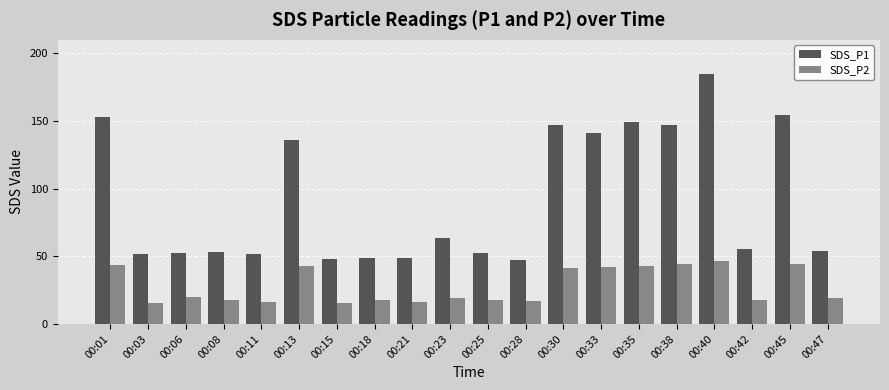

At which label is SDS_P1 closest to 116?

00:13